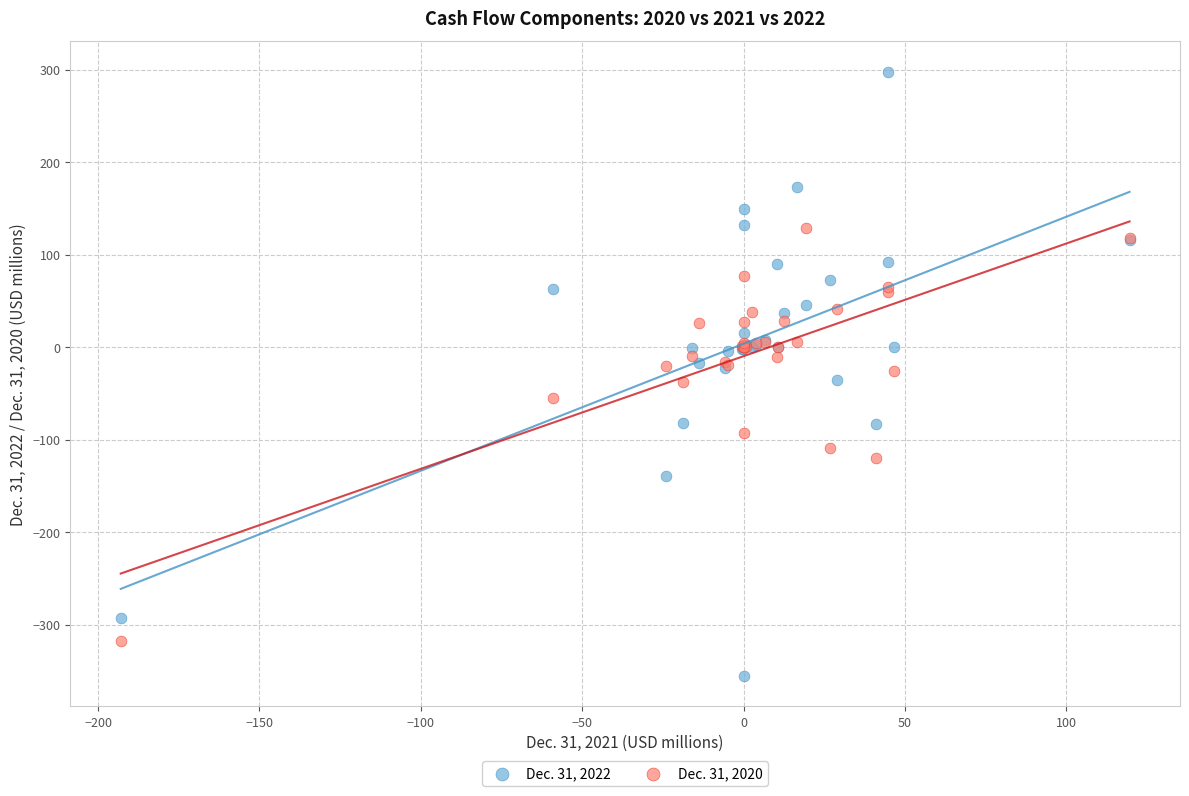

Which series has the widest spread of Y values?

Dec. 31, 2022